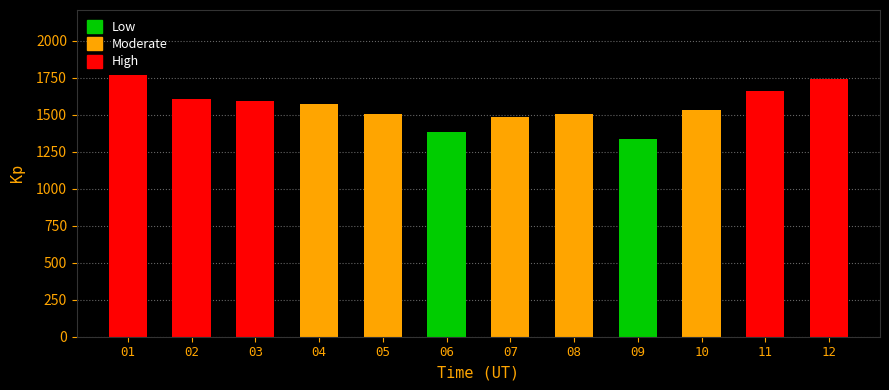

How many bars are there in total?

12